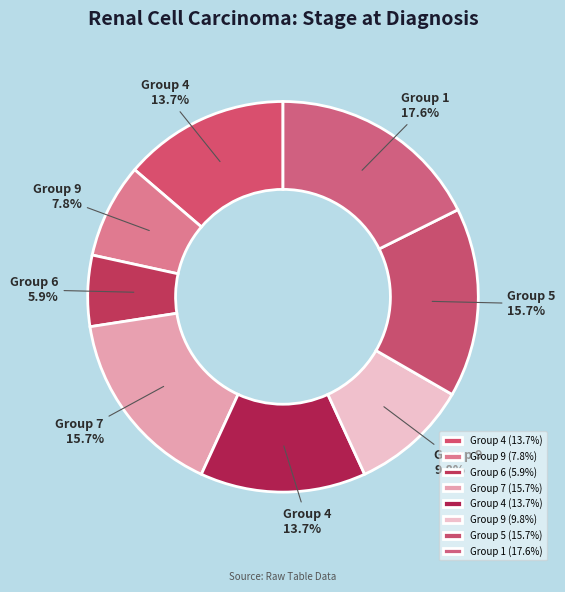

Count the number of slices in the pie.

8